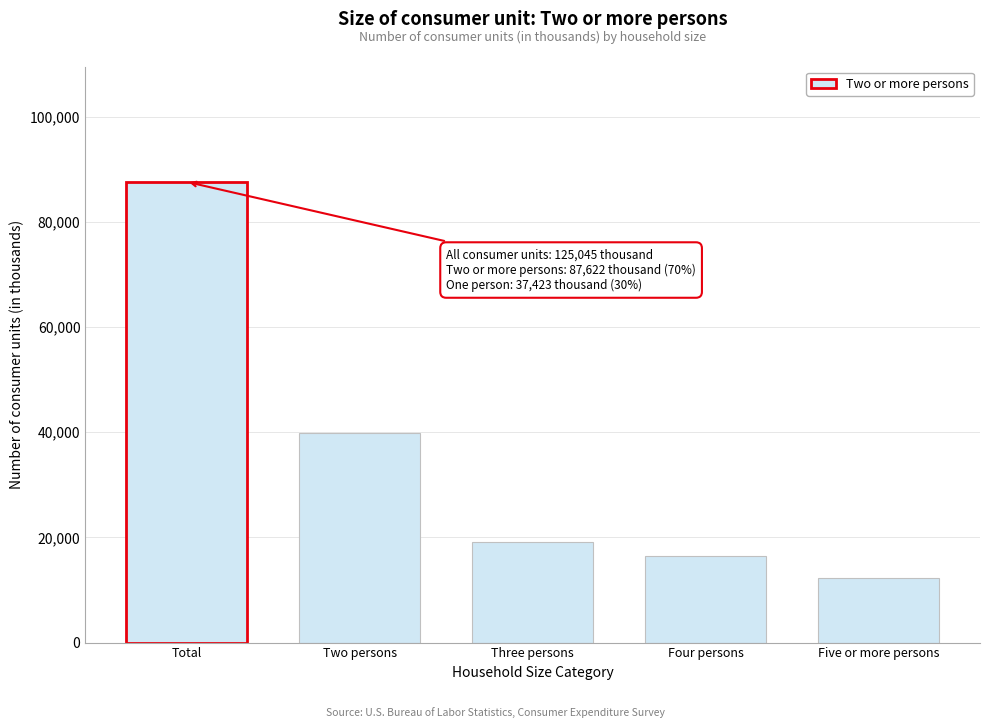

Reading left to right, transcribe all the data shown in this chart.

Total=87622	Two persons=39868	Three persons=19067	Four persons=16402	Five or more persons=12284